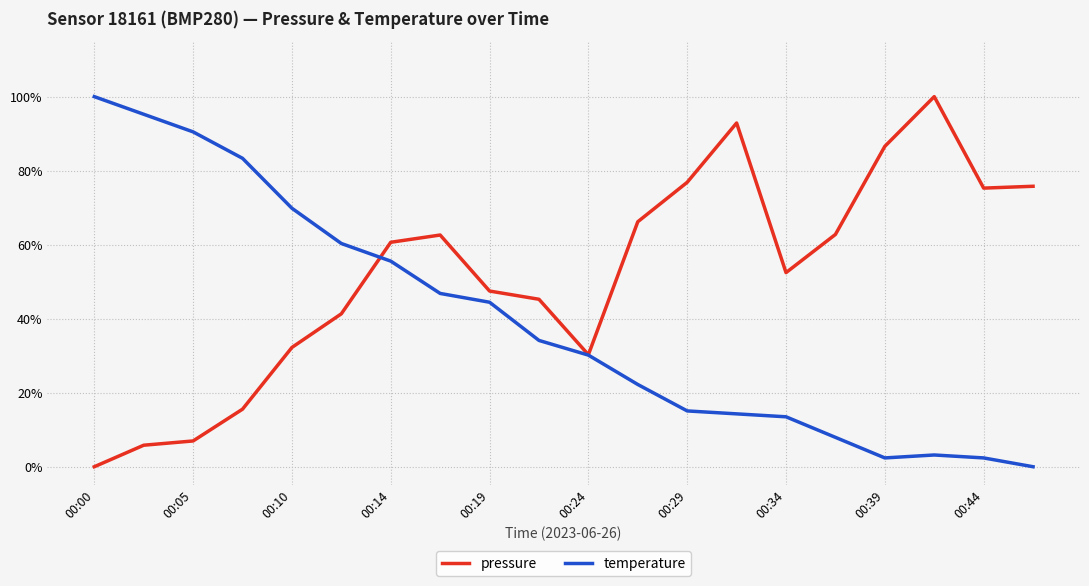

At which category does temperature reach its first local peak?

17